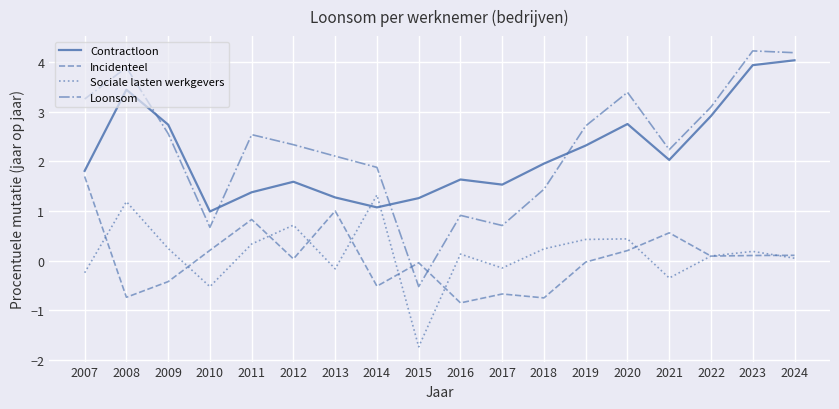

What is the minimum value for Sociale lasten werkgevers?

-1.7